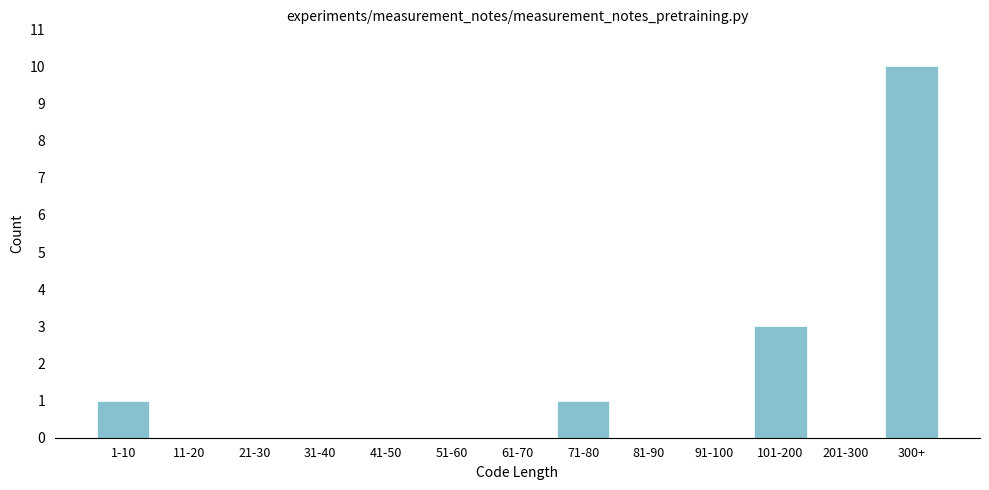

Reading left to right, list all the values displayed in this chart.

1-10=1	11-20=0	21-30=0	31-40=0	41-50=0	51-60=0	61-70=0	71-80=1	81-90=0	91-100=0	101-200=3	201-300=0	300+=10